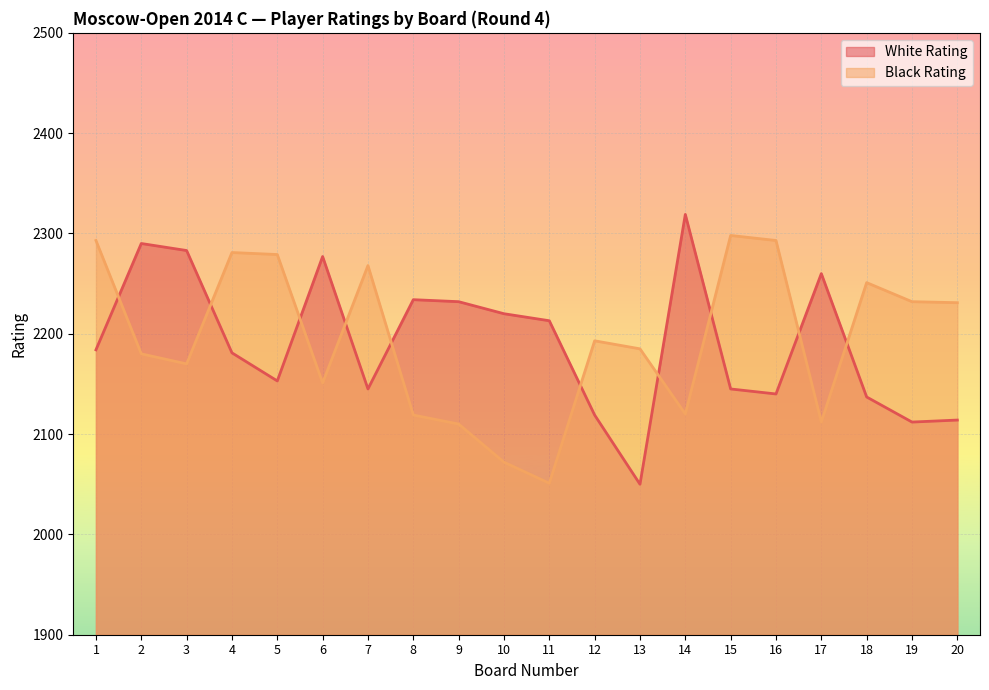

Is it true that Black Rating equals 1451 at 4?

False